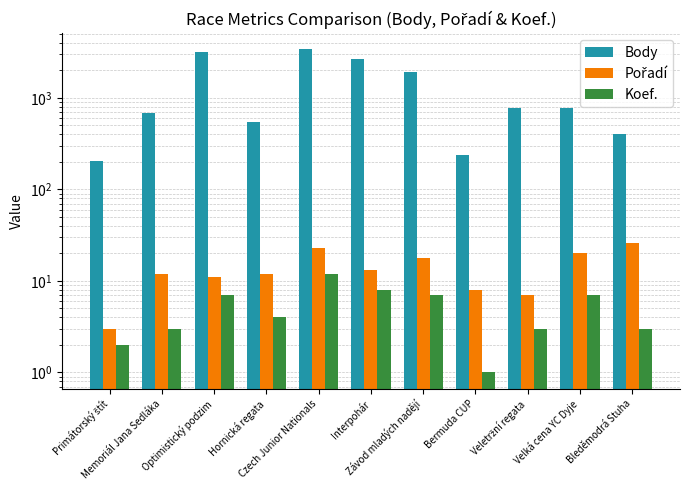

Between Bermuda CUP and Bleděmodrá Stuha, which series saw the biggest shift?

Body